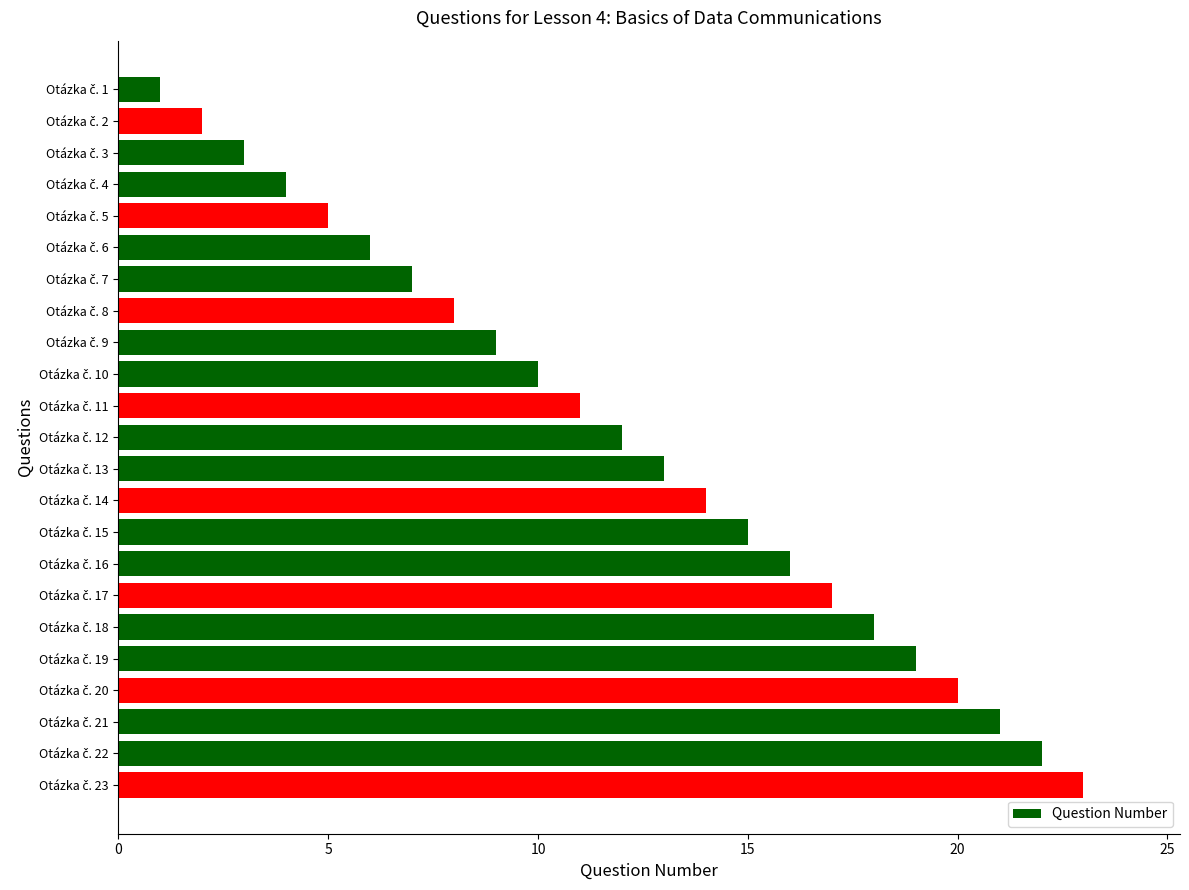

What is the sum of all values?

276